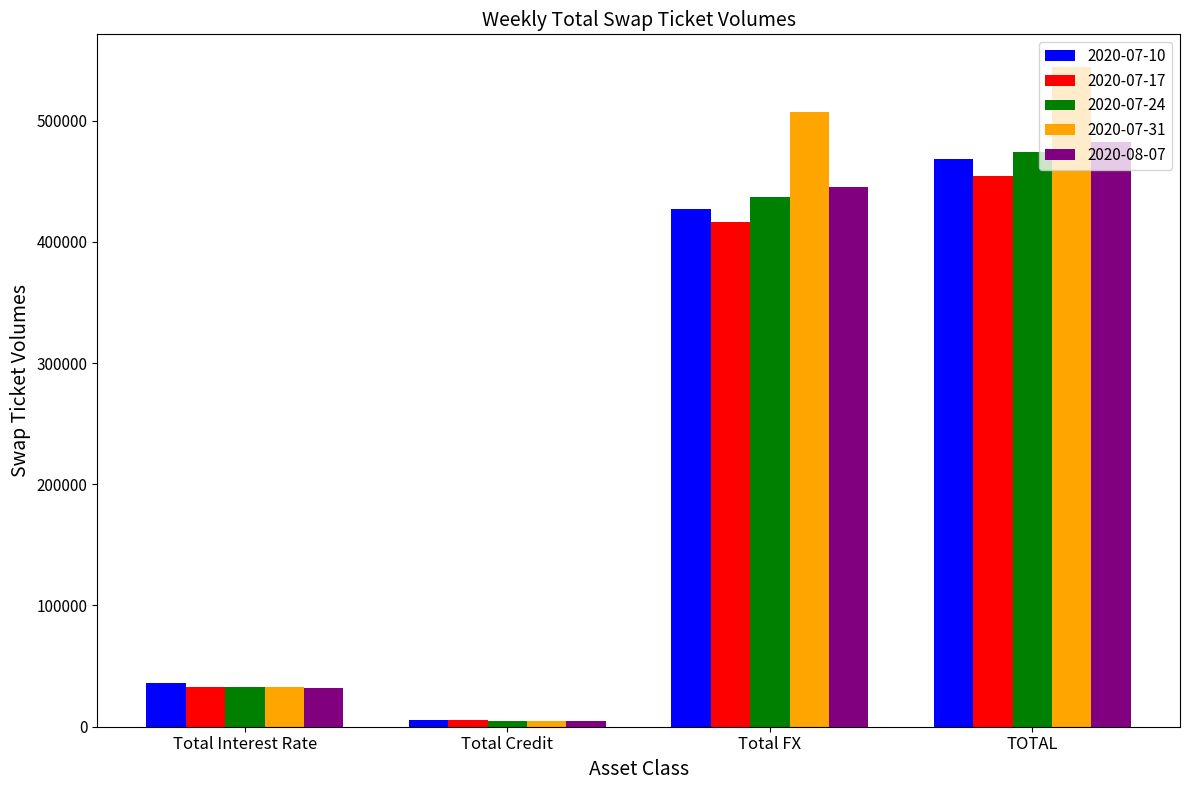

Is it true that 2020-07-10 equals 427003 at Total FX?

True